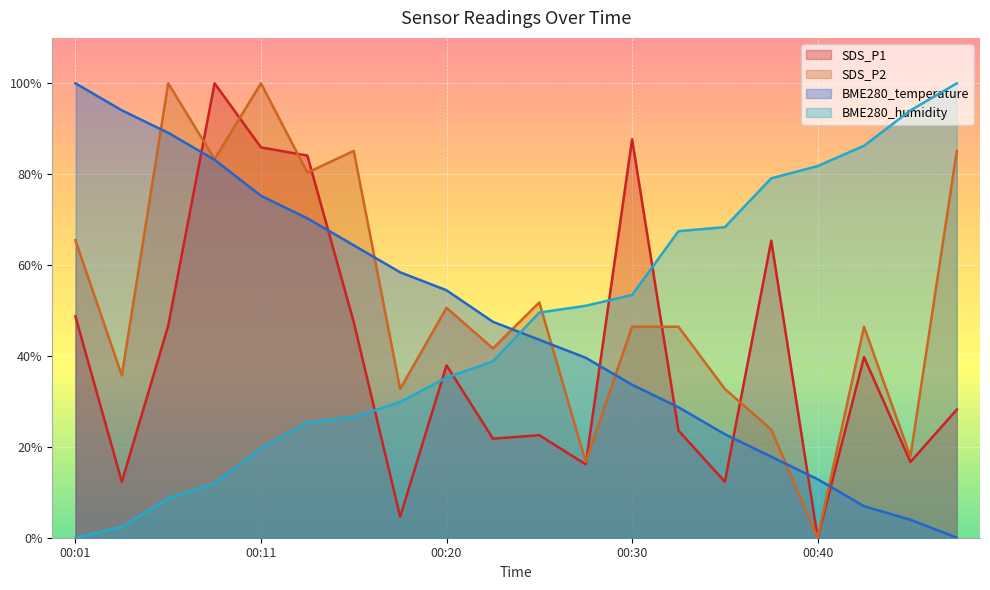

Between which two adjacent categories do BME280_temperature and BME280_humidity first intersect?

00:23 and 00:25